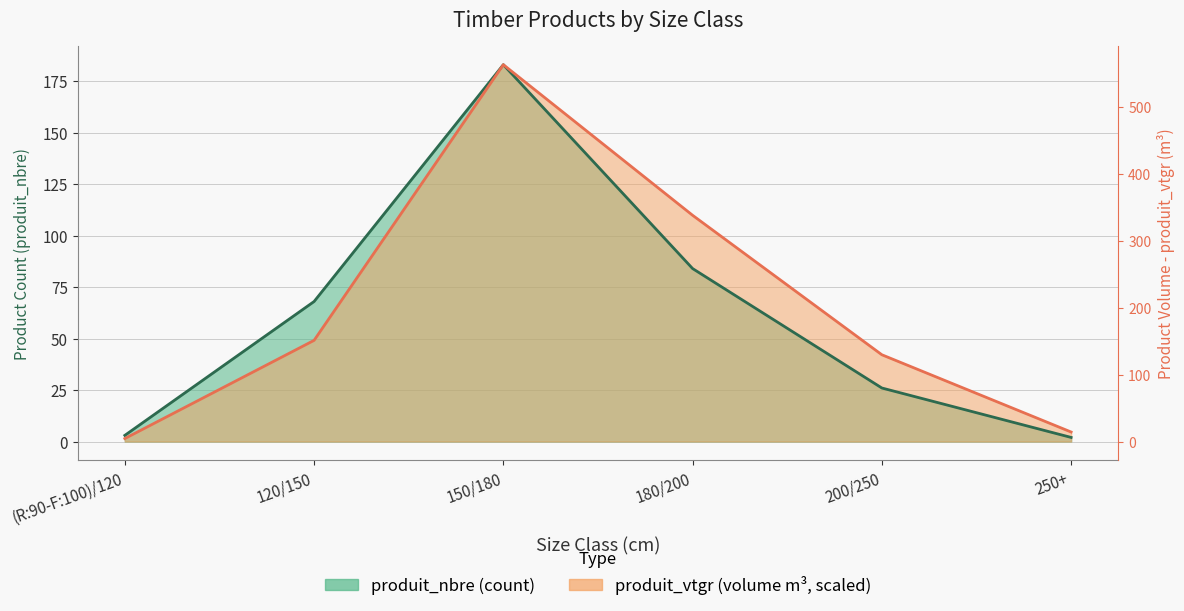

The value of produit_vtgr at 120/150 is 84.5. True or false?

False